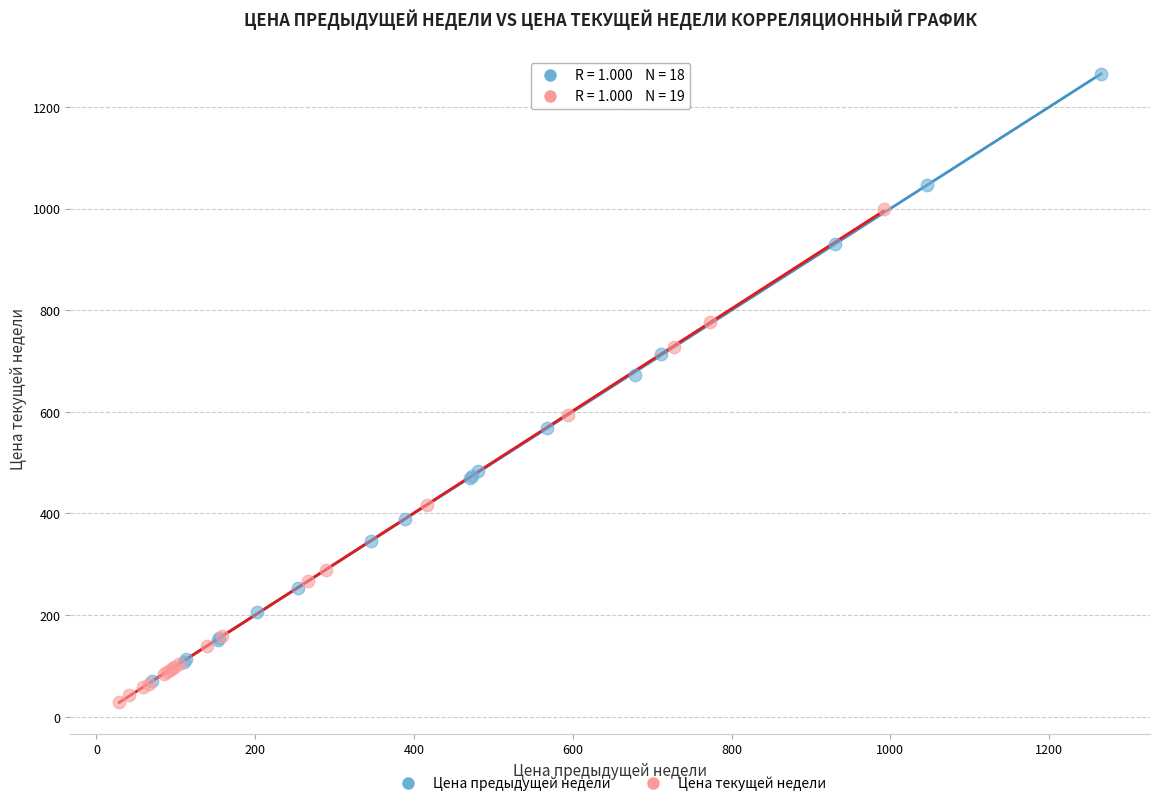

Which series contains the highest Y value?

Цена предыдущей недели